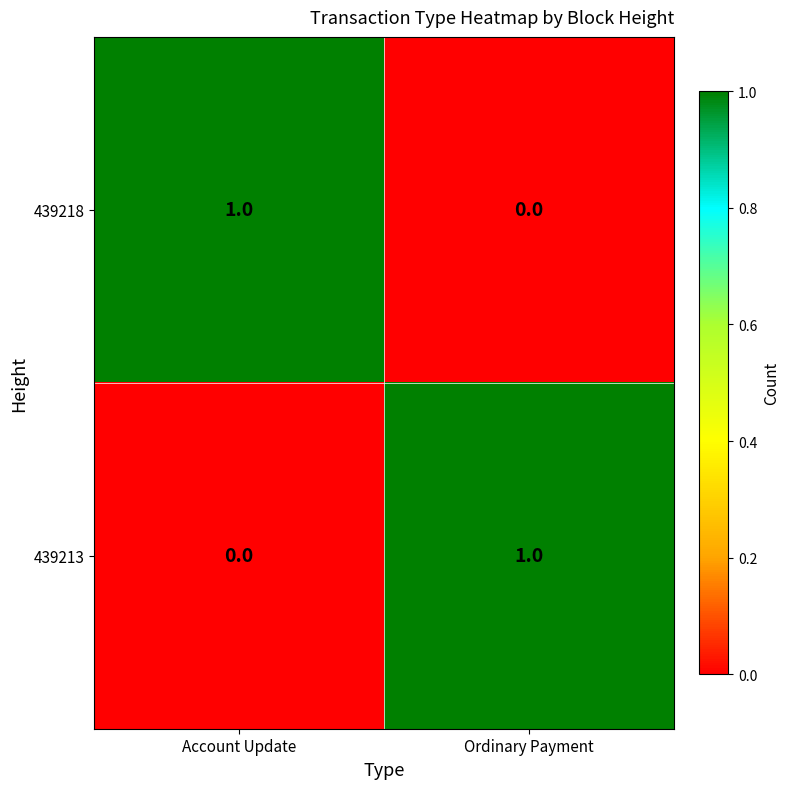

The value of 439213 at Ordinary Payment is 1. True or false?

True